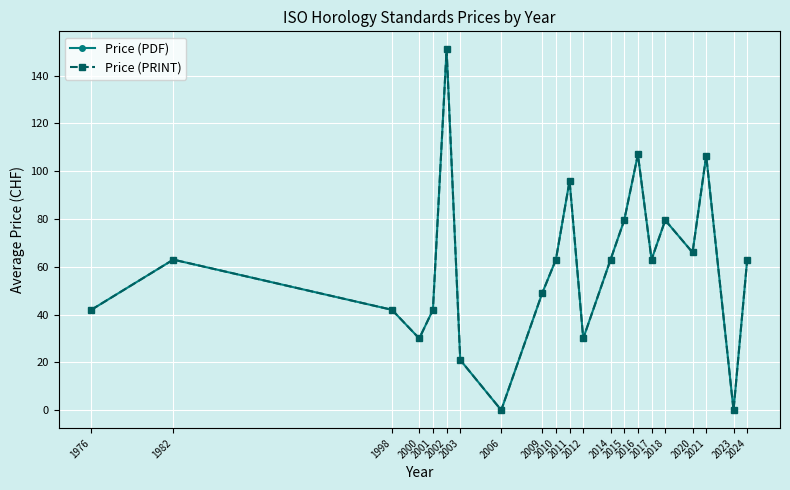

Does the chart have visible grid lines?

Yes